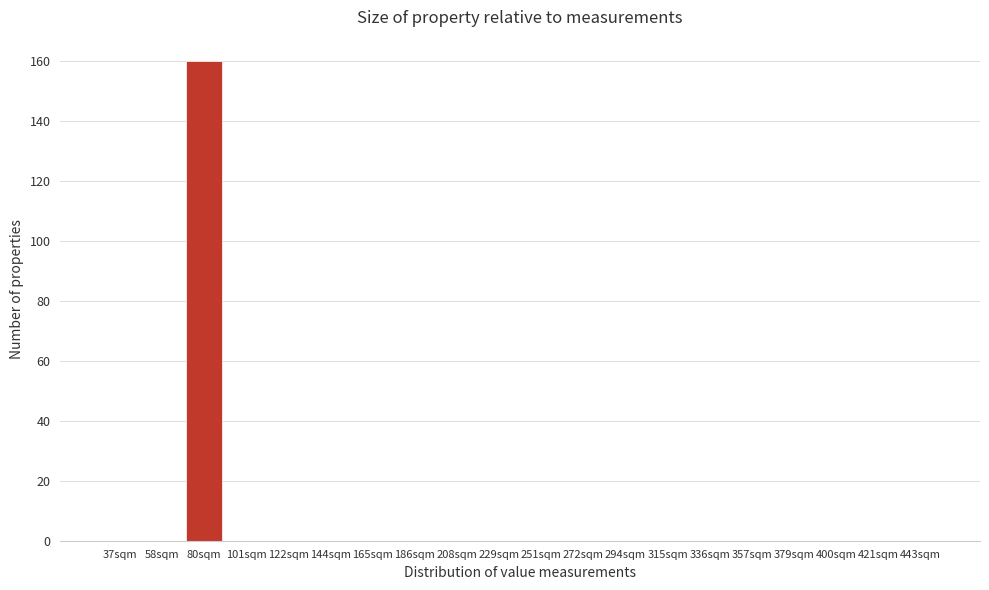

Reading left to right, extract all data points from this chart.

37sqm=0	58sqm=0	80sqm=160	101sqm=0	122sqm=0	144sqm=0	165sqm=0	186sqm=0	208sqm=0	229sqm=0	251sqm=0	272sqm=0	294sqm=0	315sqm=0	336sqm=0	357sqm=0	379sqm=0	400sqm=0	421sqm=0	443sqm=0